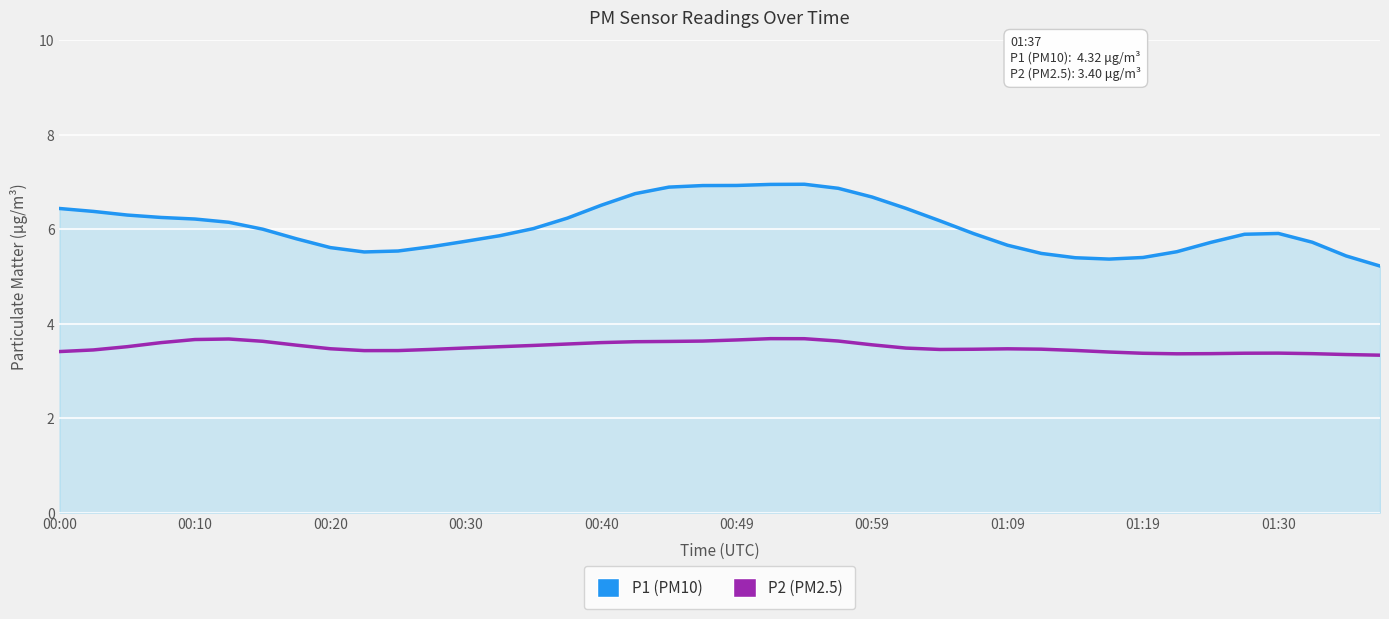

Which series has the largest range (max minus min)?

P1 (PM10)